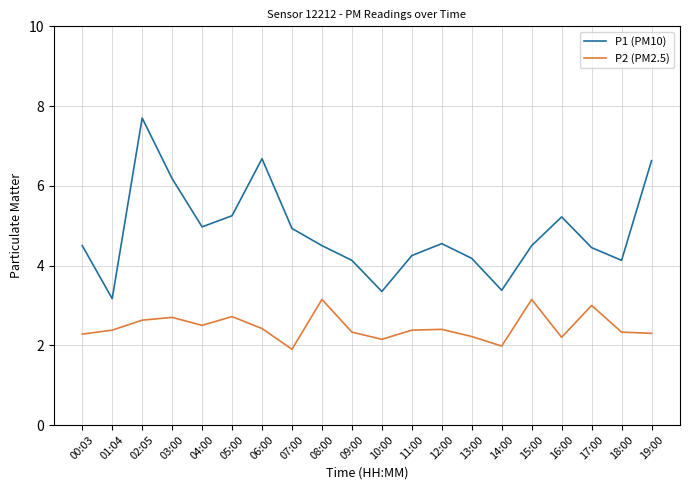

List the series in order of their peak value, highest first.

P1 (PM10), P2 (PM2.5)